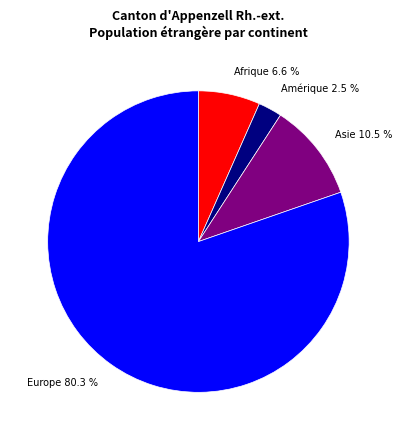

Between Afrique 6.6 % and Europe 80.3 %, which is larger?

Europe 80.3 %